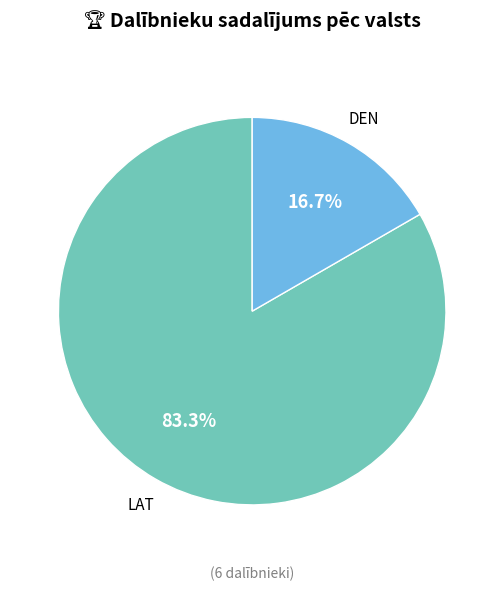

What is the ratio of the value at DEN to the value at LAT?

0.2